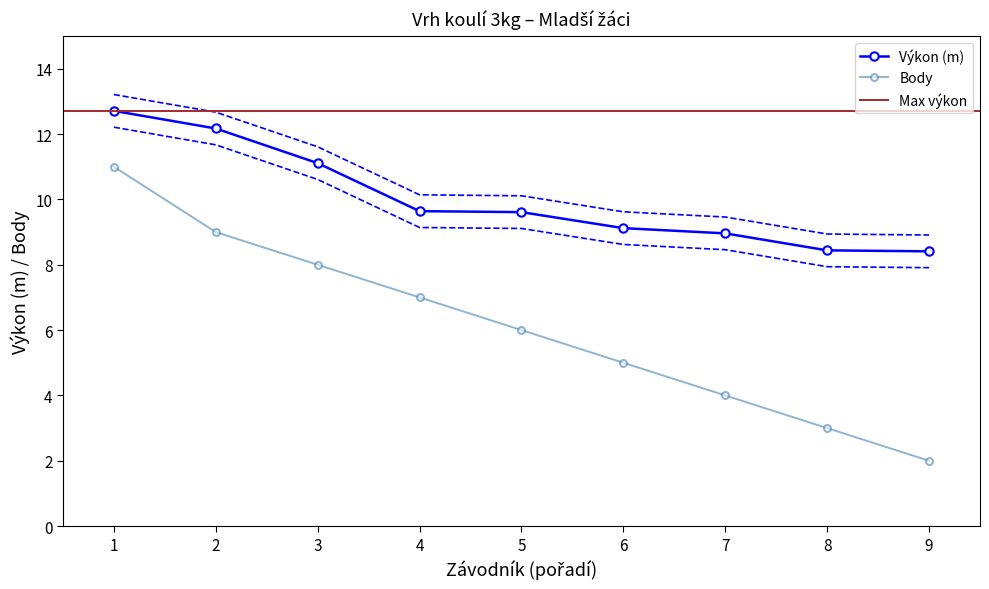

Is the value of Body at 2 greater than the value of Výkon (m) at 5?

No